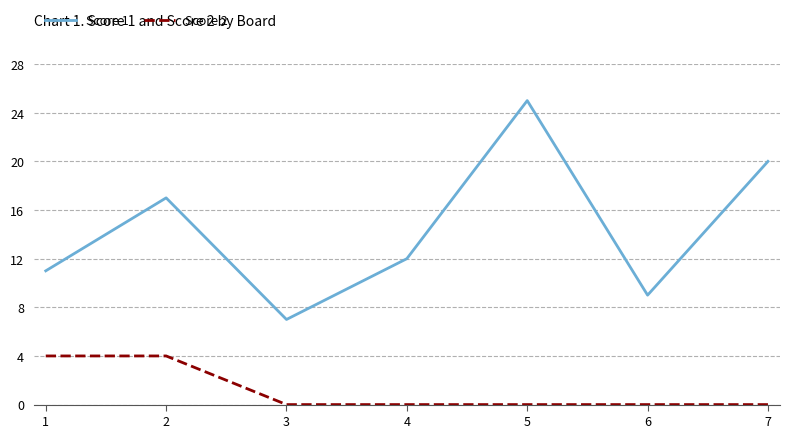

What is the approximate value of Score 1 at 5, to the nearest 5?

25